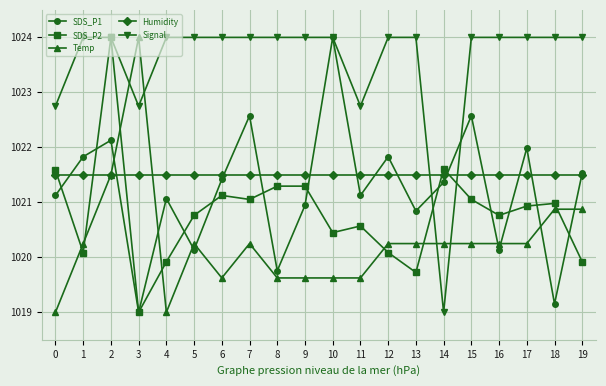

What is the spread (max minus min) of values at 19?

4.1